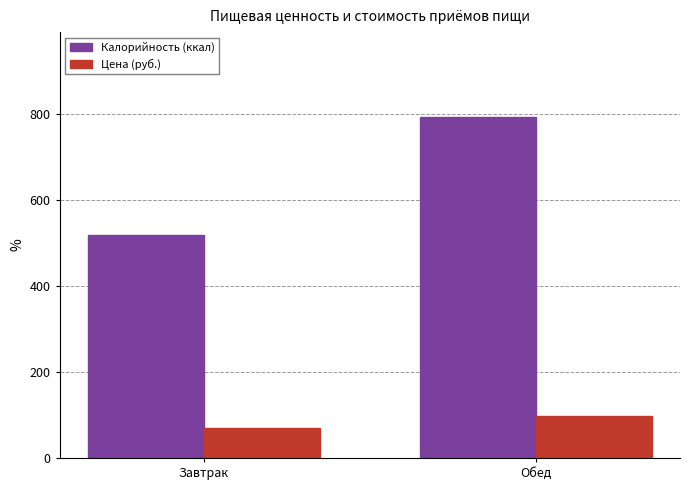

What is the minimum value for Цена (руб.)?

69.0